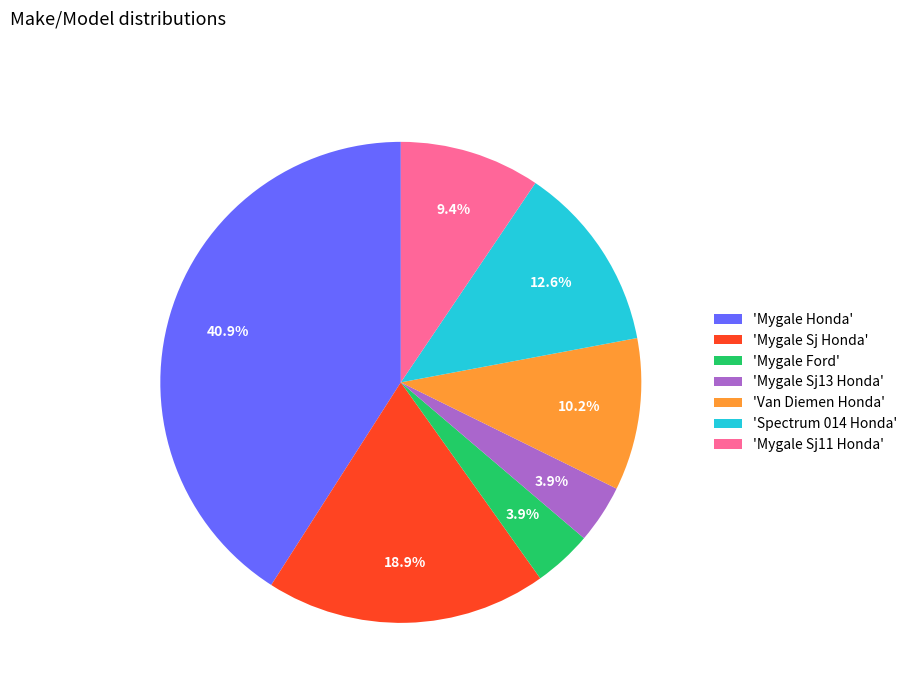

Is 'Mygale Ford' the majority of the pie?

No